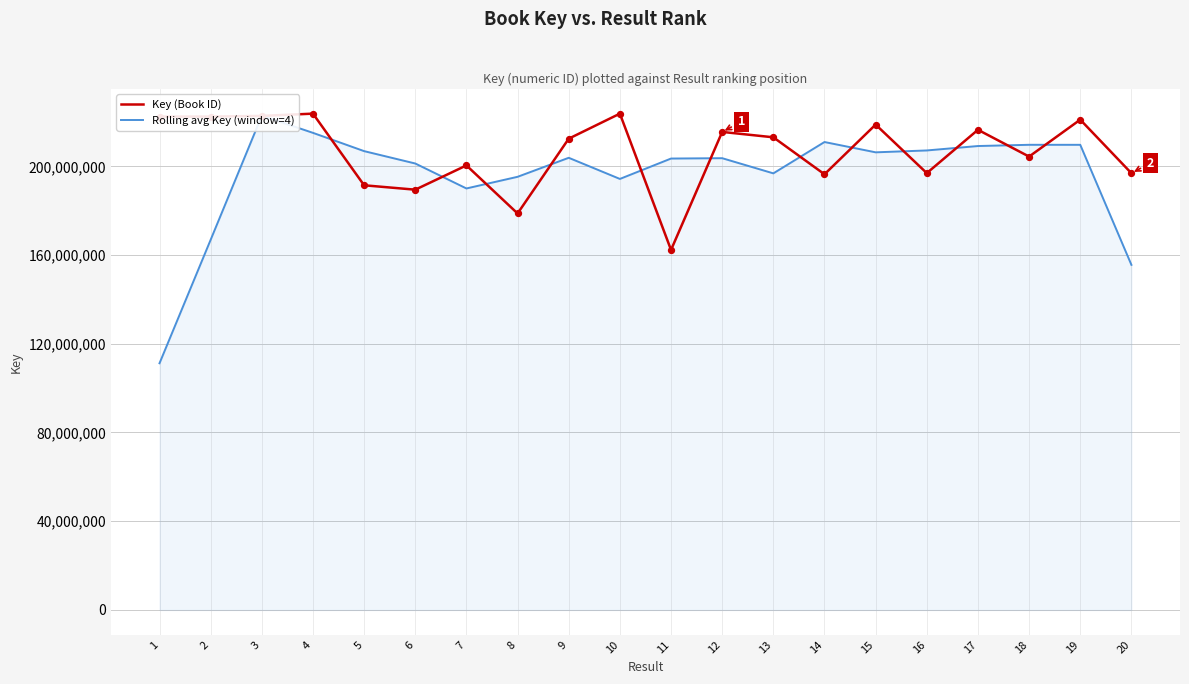

Which series has the largest total across all categories?

Key (Book ID)